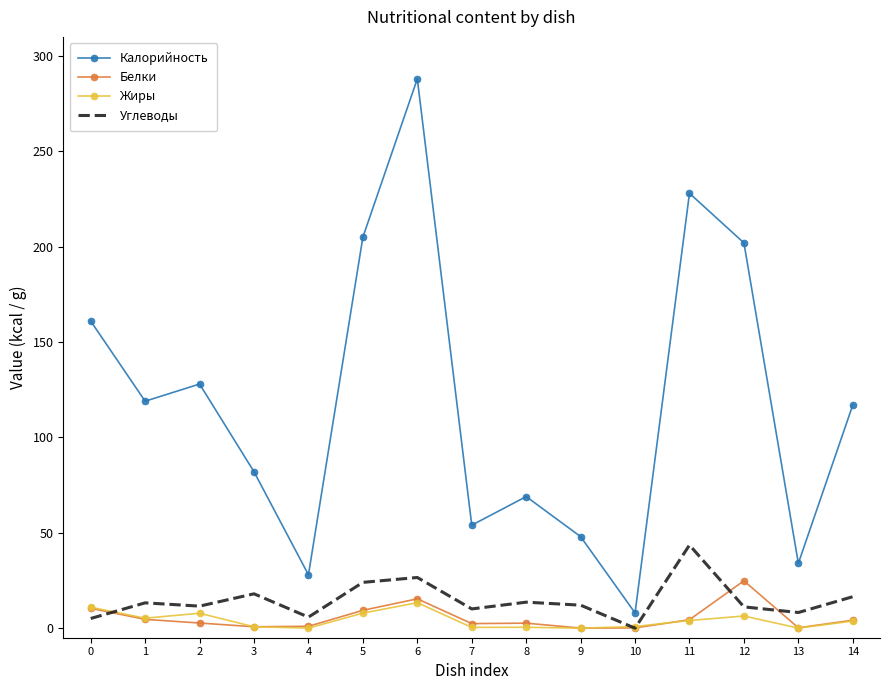

Count the number of categories in the chart.

15